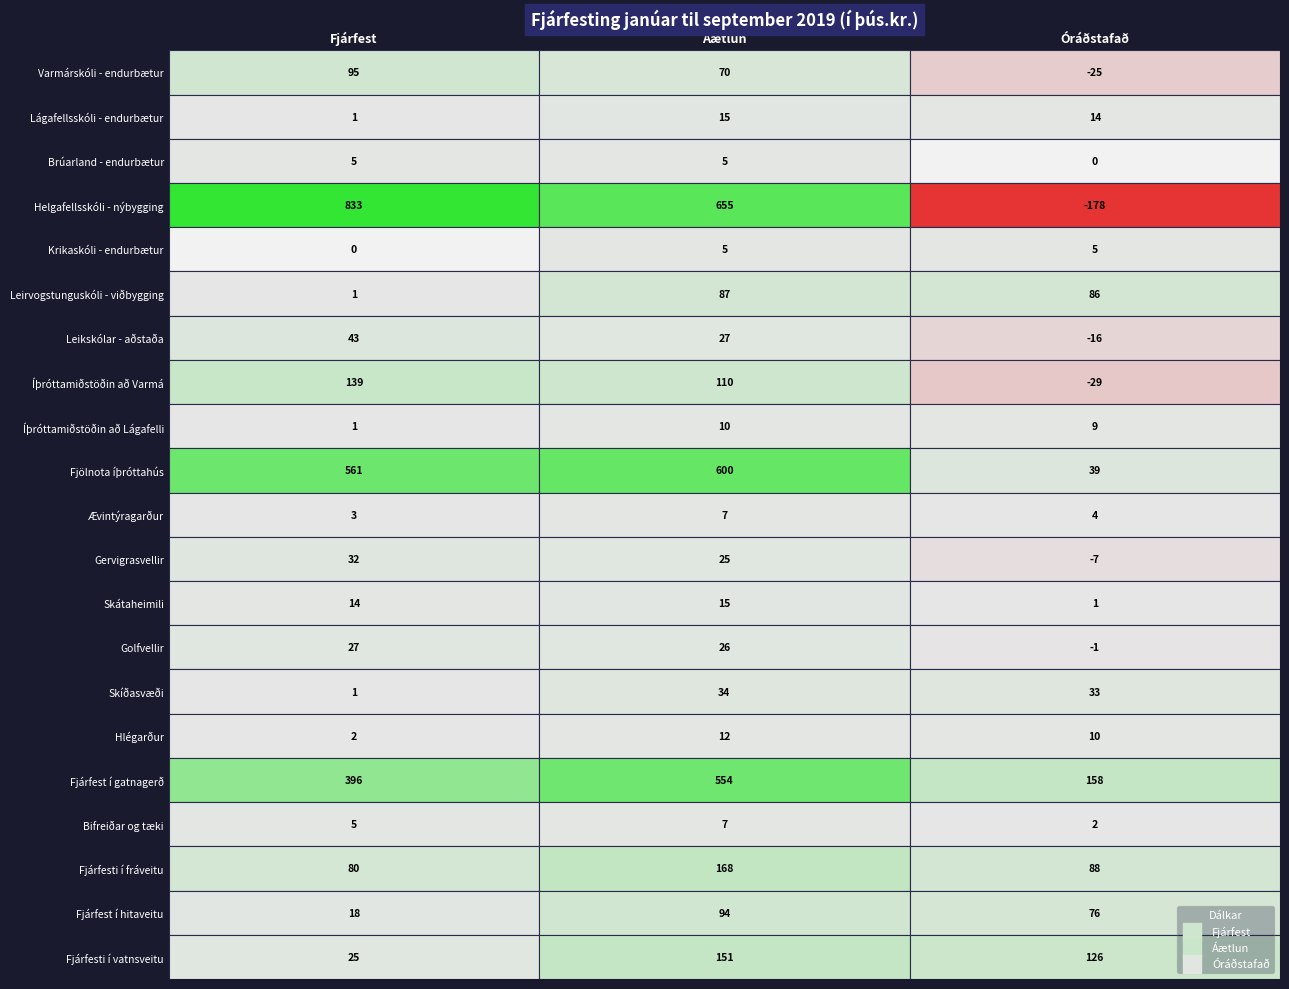

Reading left to right, transcribe all the data shown in this chart.

Varmárskóli - endurbætur: 95	70	-25
Lágafellsskóli - endurbætur: 1	15	14
Brúarland - endurbætur: 5	5	0
Helgafellsskóli - nýbygging: 833	655	-178
Krikaskóli - endurbætur: 0	5	5
Leirvogstunguskóli - viðbygging: 1	87	86
Leikskólar - aðstaða: 43	27	-16
Íþróttamiðstöðin að Varmá: 139	110	-29
Íþróttamiðstöðin að Lágafelli: 1	10	9
Fjölnota íþróttahús: 561	600	39
Ævintýragarður: 3	7	4
Gervigrasvellir: 32	25	-7
Skátaheimili: 14	15	1
Golfvellir: 27	26	-1
Skíðasvæði: 1	34	33
Hlégarður: 2	12	10
Fjárfest í gatnagerð: 396	554	158
Bifreiðar og tæki: 5	7	2
Fjárfesti í fráveitu: 80	168	88
Fjárfest í hitaveitu: 18	94	76
Fjárfesti í vatnsveitu: 25	151	126